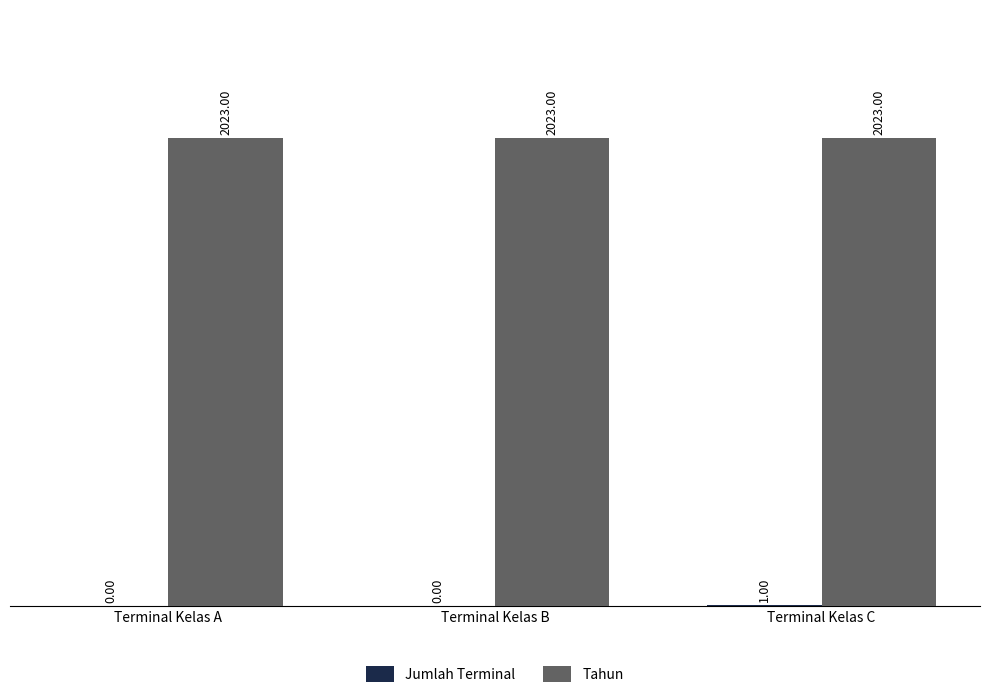

What is the sum of the Tahun values at Terminal Kelas C and Terminal Kelas A?

4046